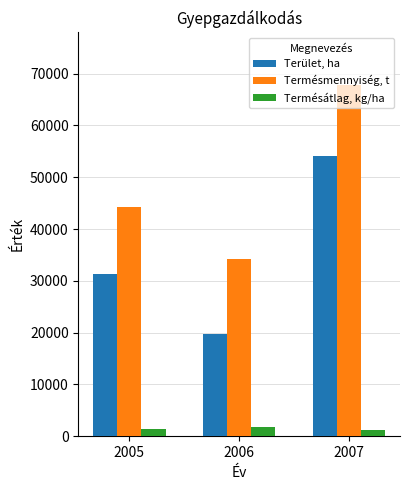

What is the minimum value for Termésmennyiség, t?

34261